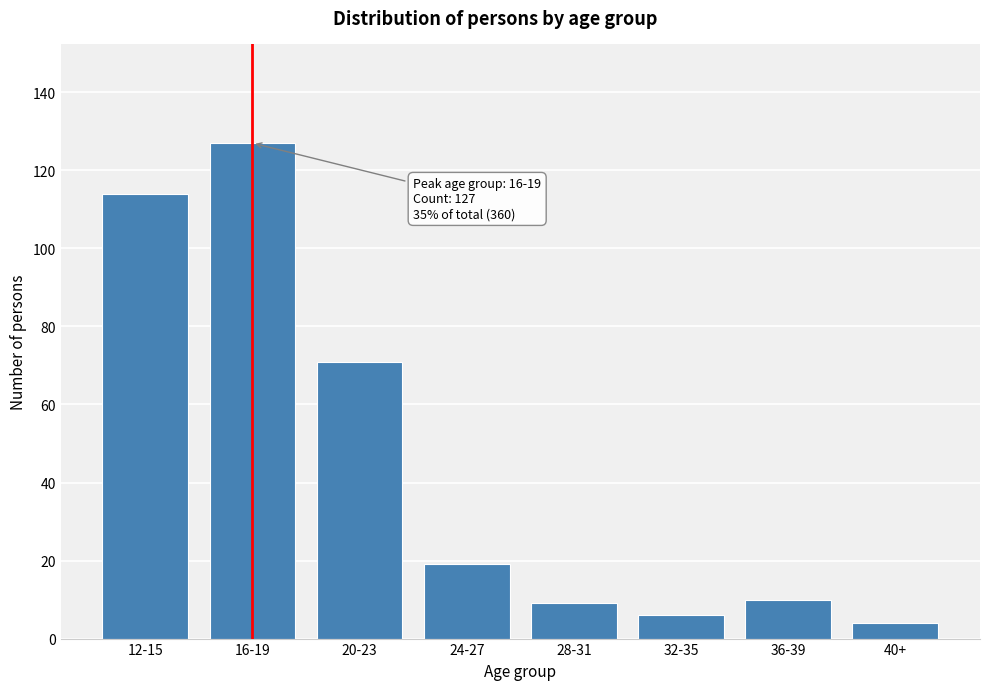

Reading left to right, extract all data points from this chart.

114	127	71	19	9	6	10	4